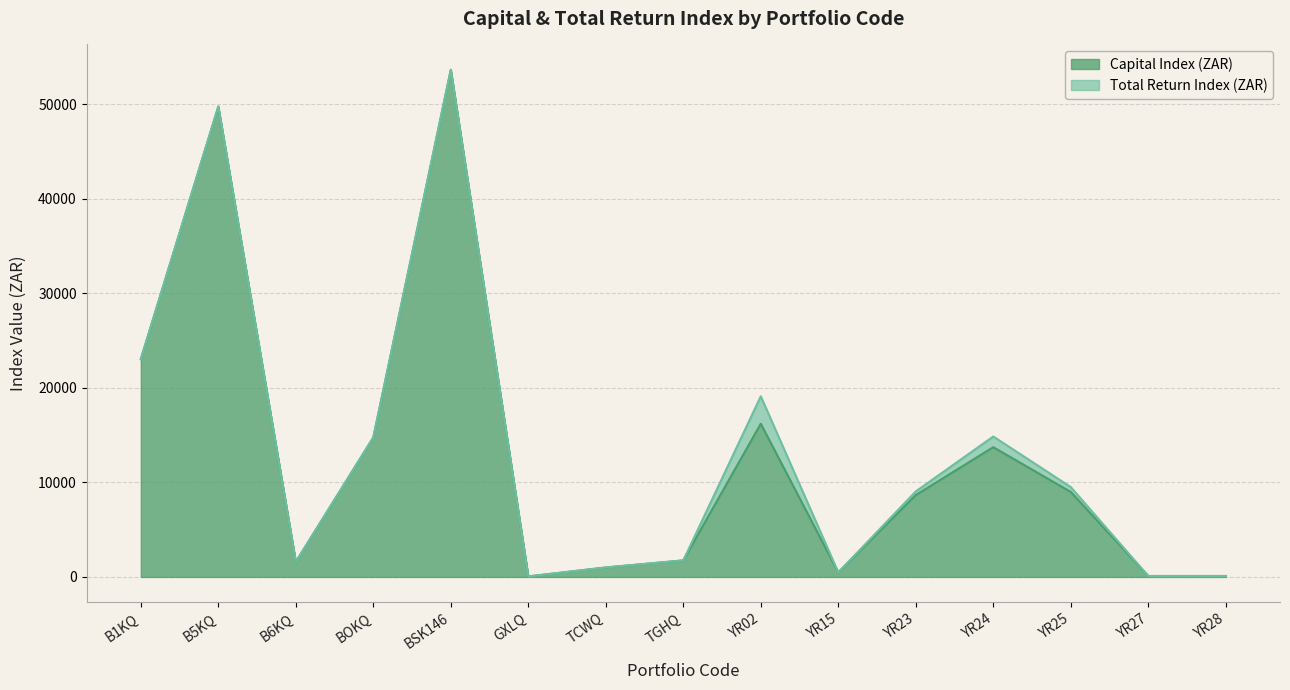

How many data points in Capital Index (ZAR) are less than 8656?

7